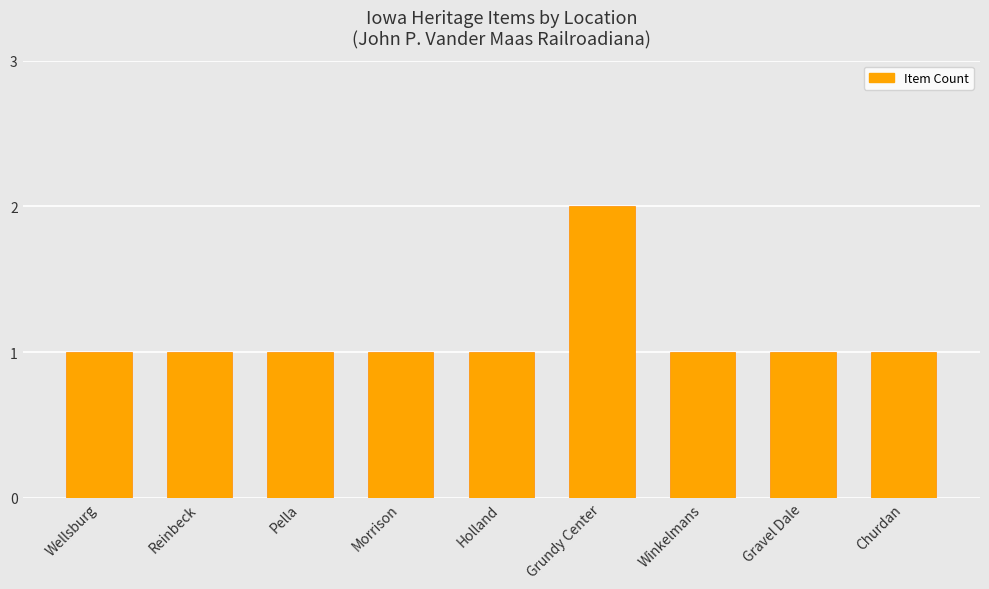

What is the label of the 3rd bar from the right?

Winkelmans